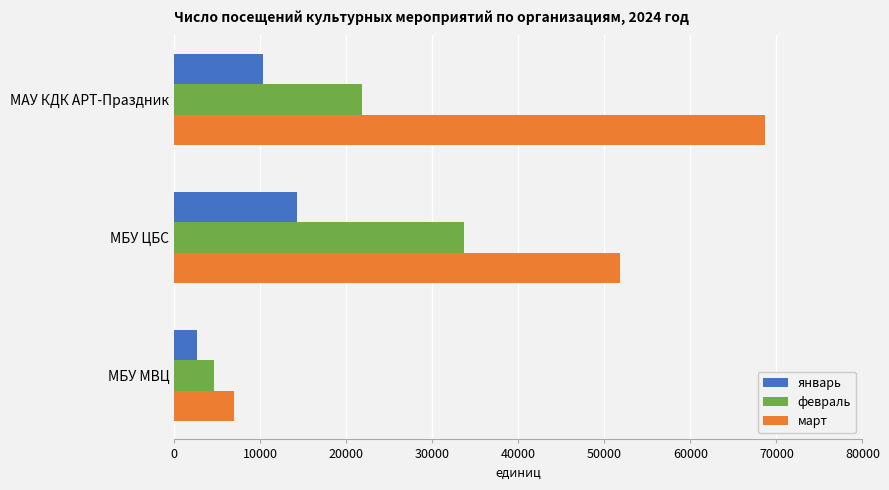

What is the difference between the maximum and minimum values in the январь series?

11566